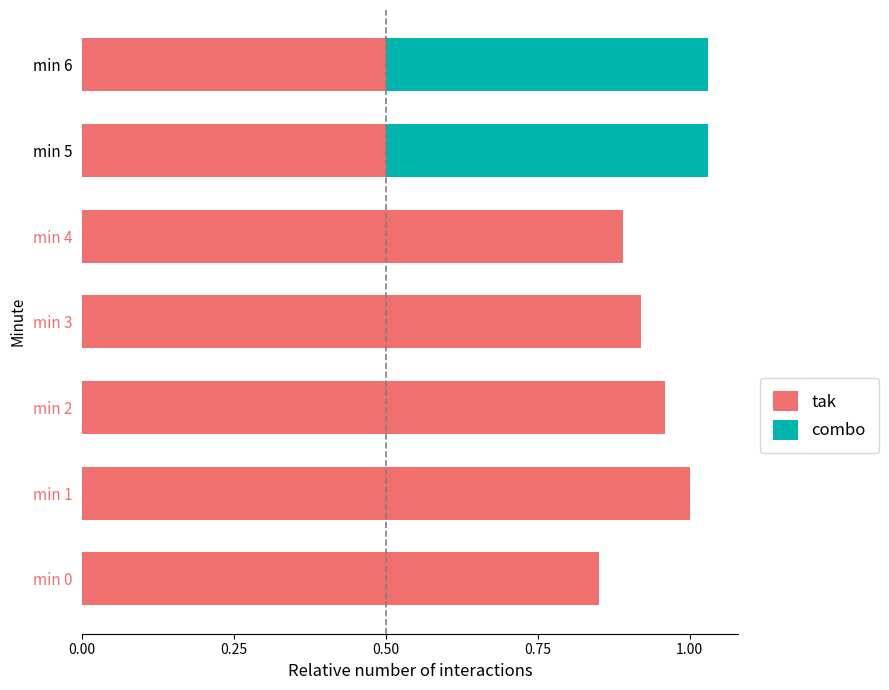

The tak series shows 1.5 at min 2. True or false?

False